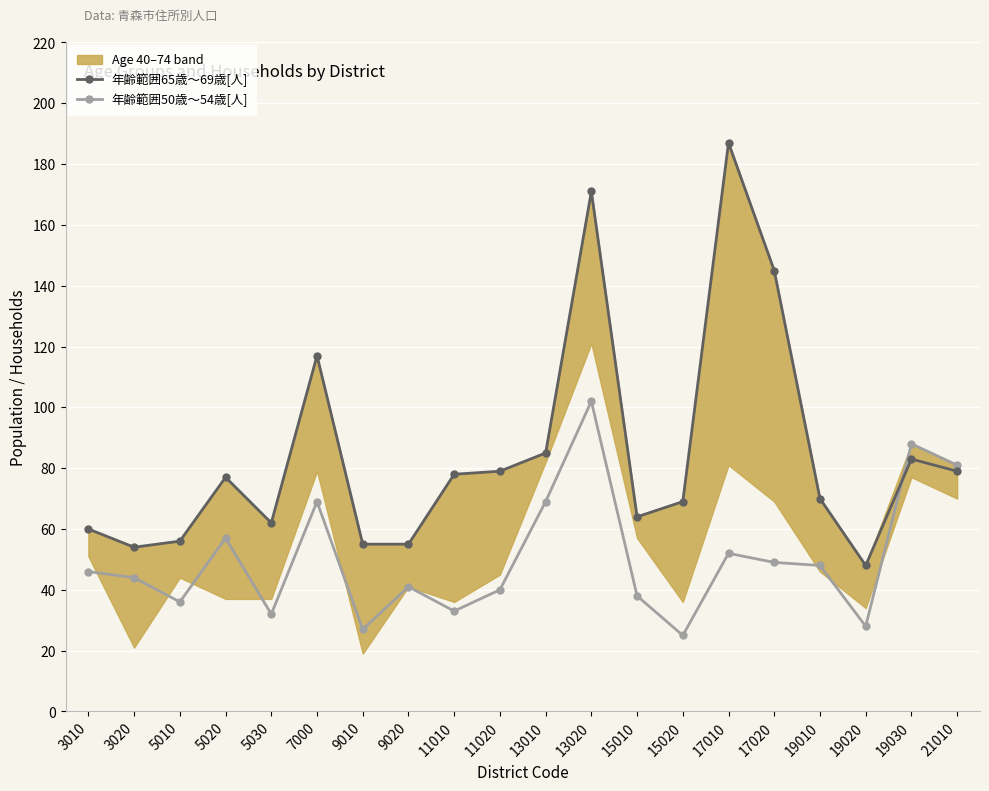

In 年齢範囲50歳～54歳[人], how many points are lower than both neighbors (excluding endpoints)?

6